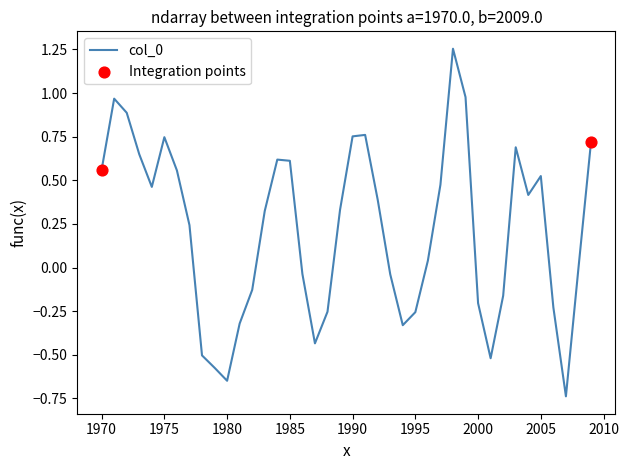

What is the difference between the maximum and minimum values?

2.0